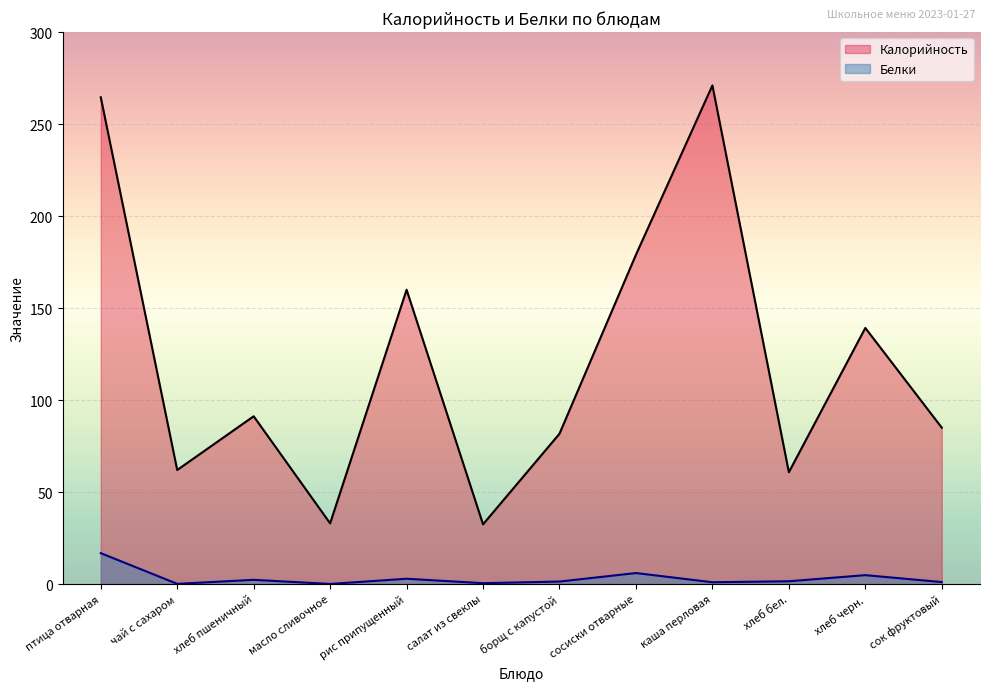

What is the minimum value shown in the chart?

0.1